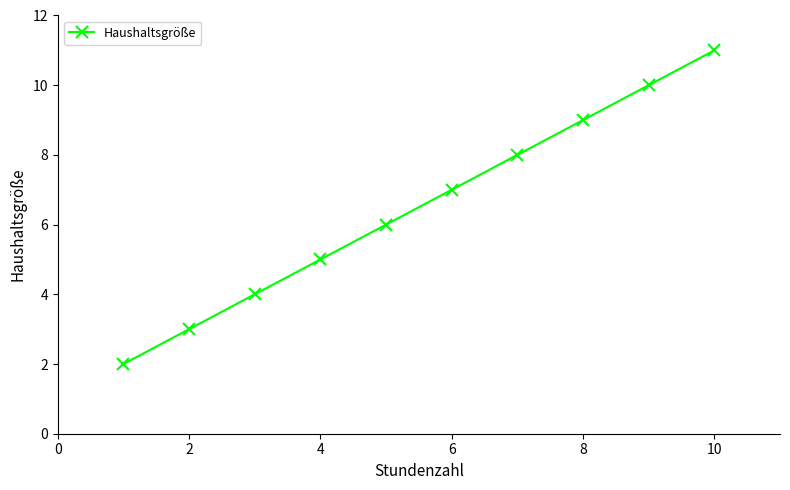

What is the sum of all values?

65